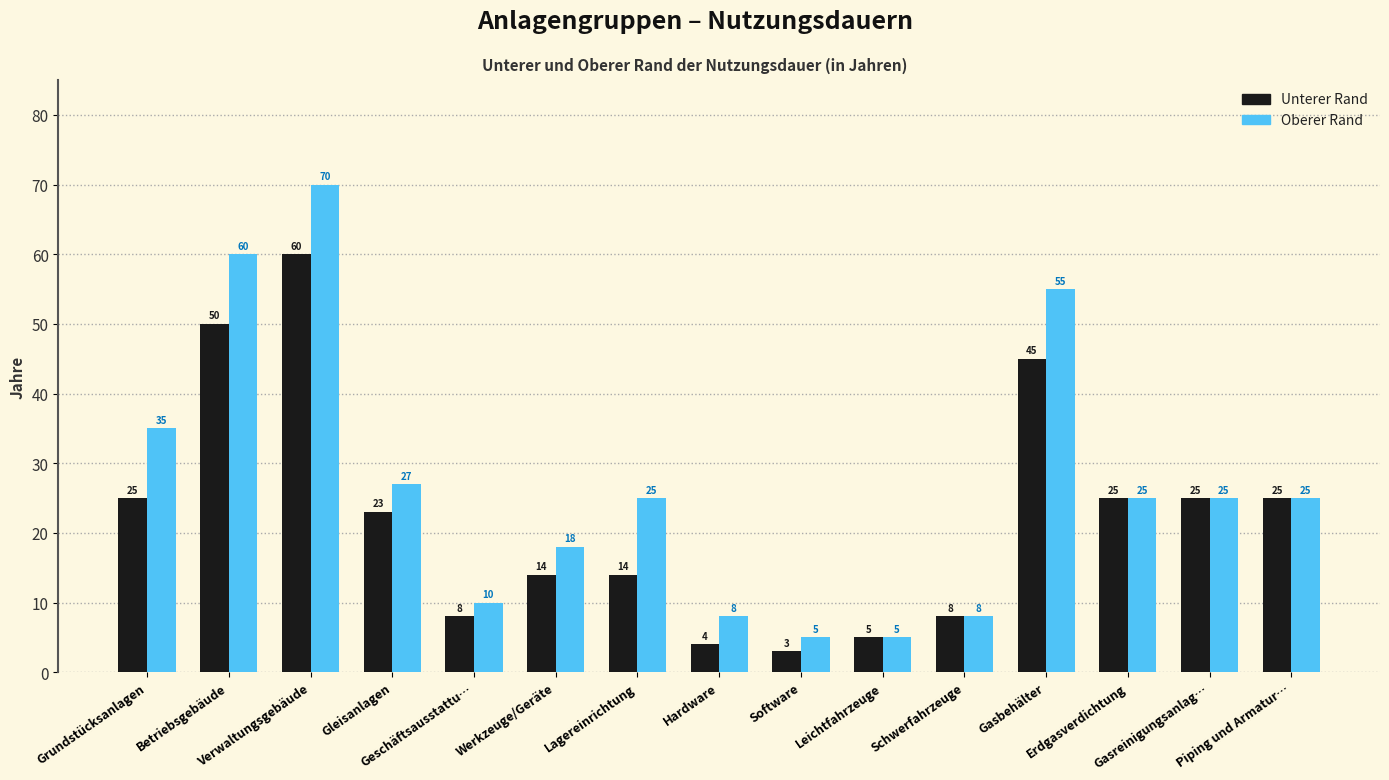

Which label corresponds to the smallest value in the chart?

Software